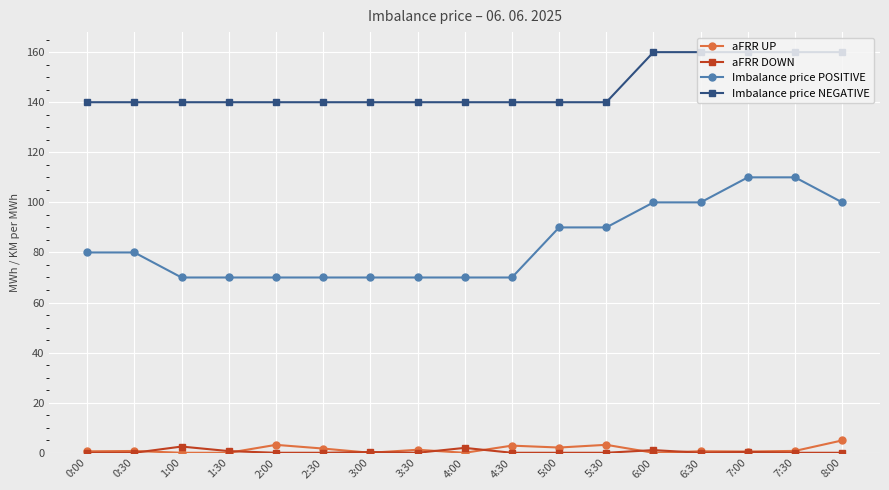

What is the label of the 7th point from the left?

3:00